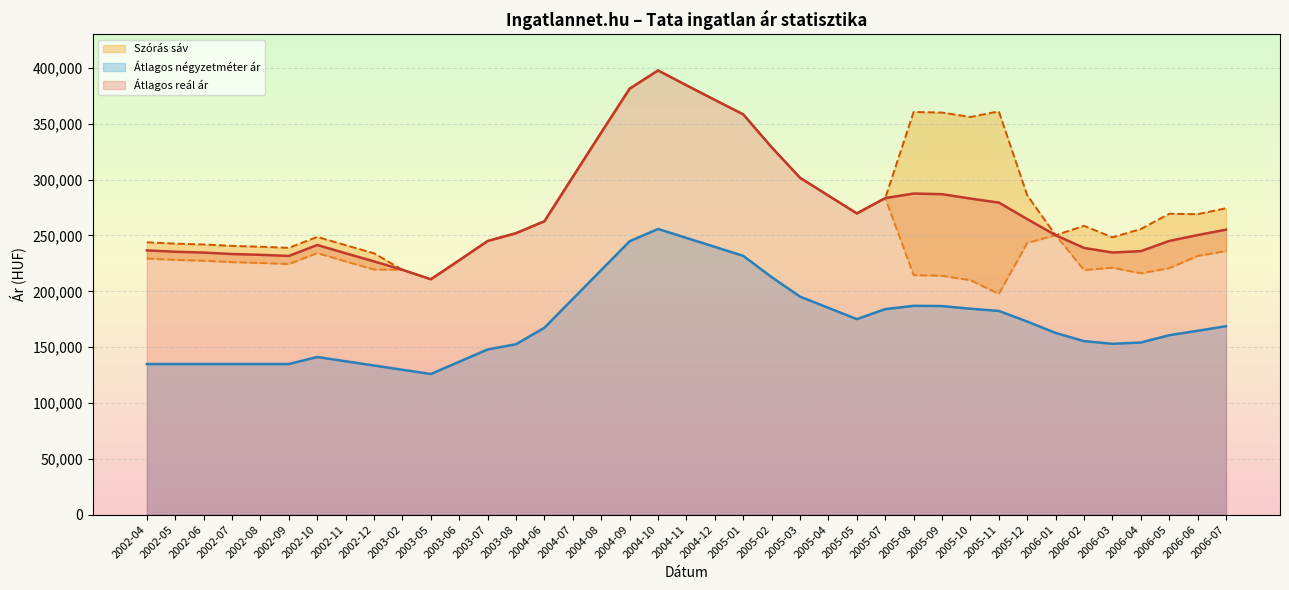

True or false: Átlagos reál ár and Átlagos négyzetméter ár intersect in this chart.

False